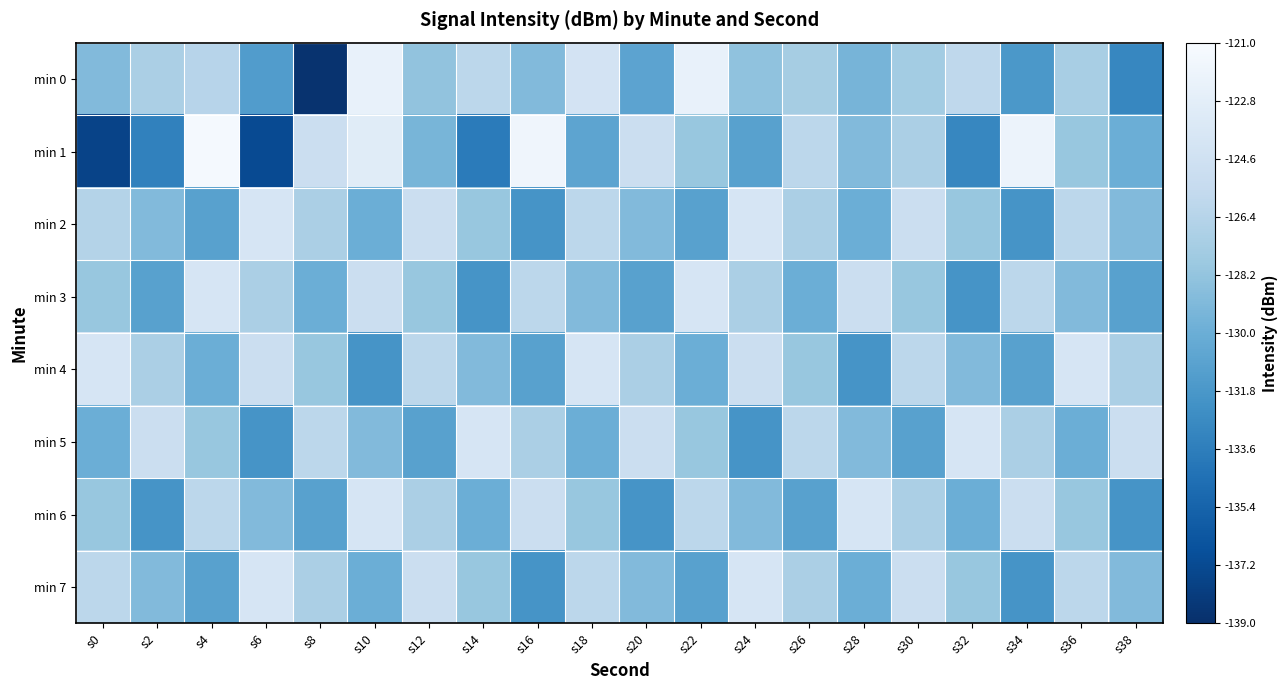

What is the total value across all series at s38?

-1036.0